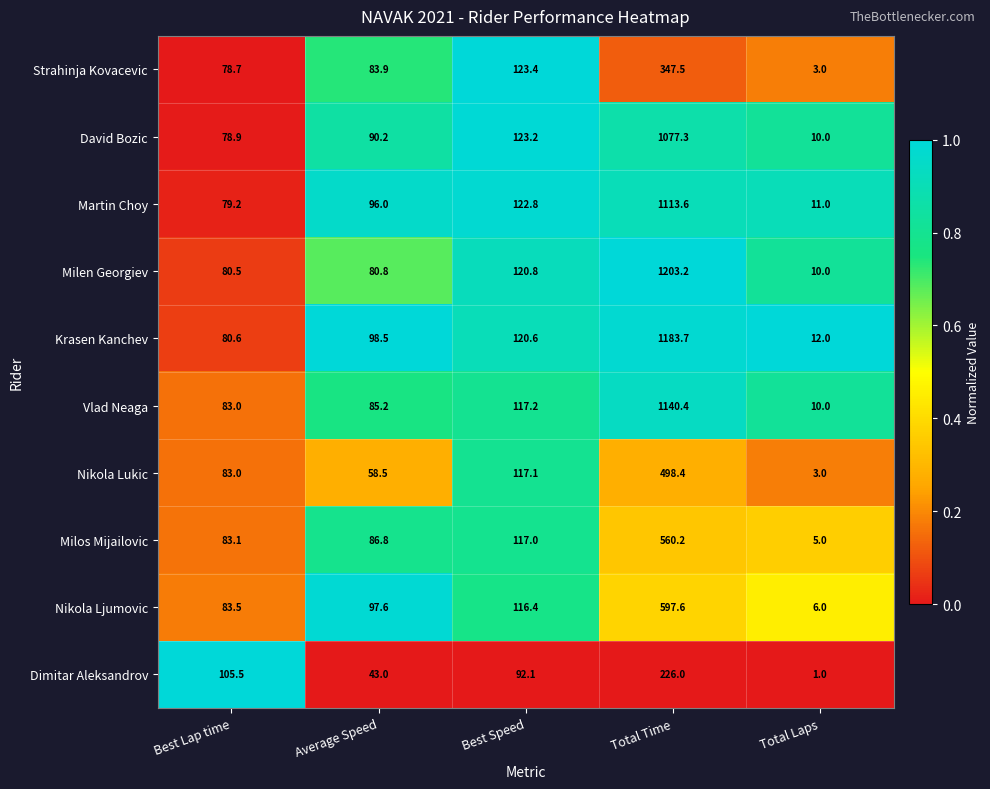

How many series are shown in this chart?

10